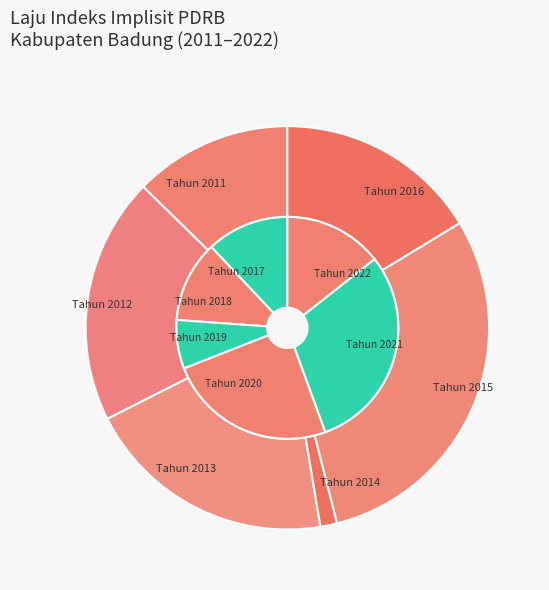

Rank the categories by value from lowest to highest.

Tahun 2014, Tahun 2019, Tahun 2018, Tahun 2017, Tahun 2022, Tahun 2011, Tahun 2016, Tahun 2020, Tahun 2012, Tahun 2013, Tahun 2021, Tahun 2015